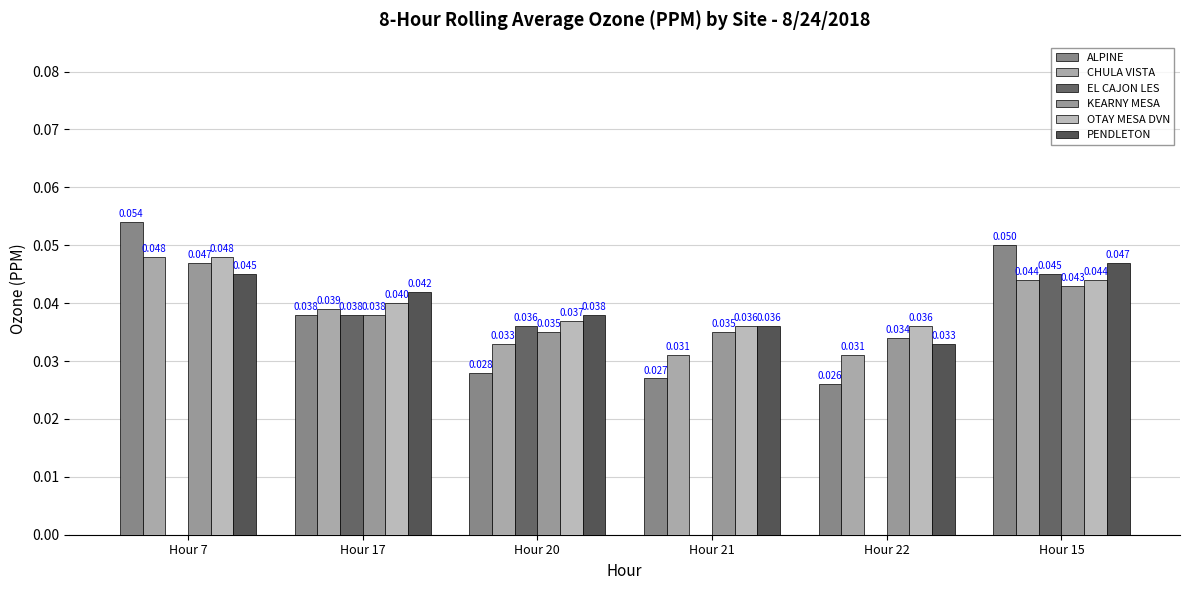

How many distinct data groups are displayed?

6